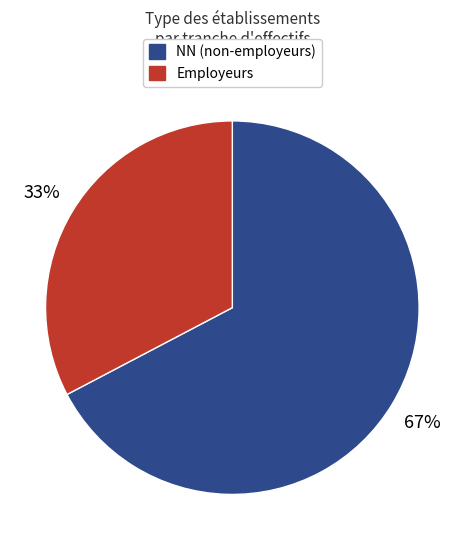

How many slices are in this pie chart?

2